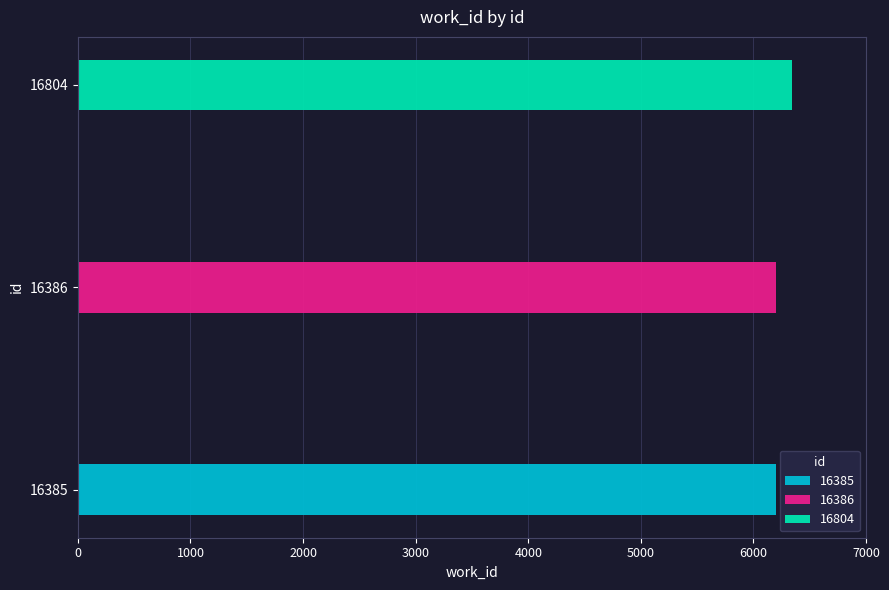

Reading left to right, extract all data points from this chart.

6196	6197	6346